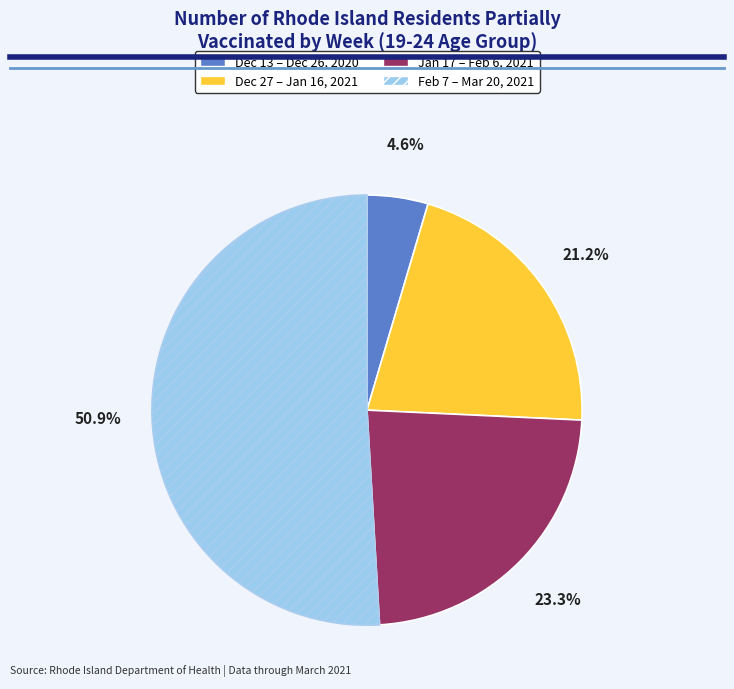

Is there any slice that represents more than half of the pie?

Yes